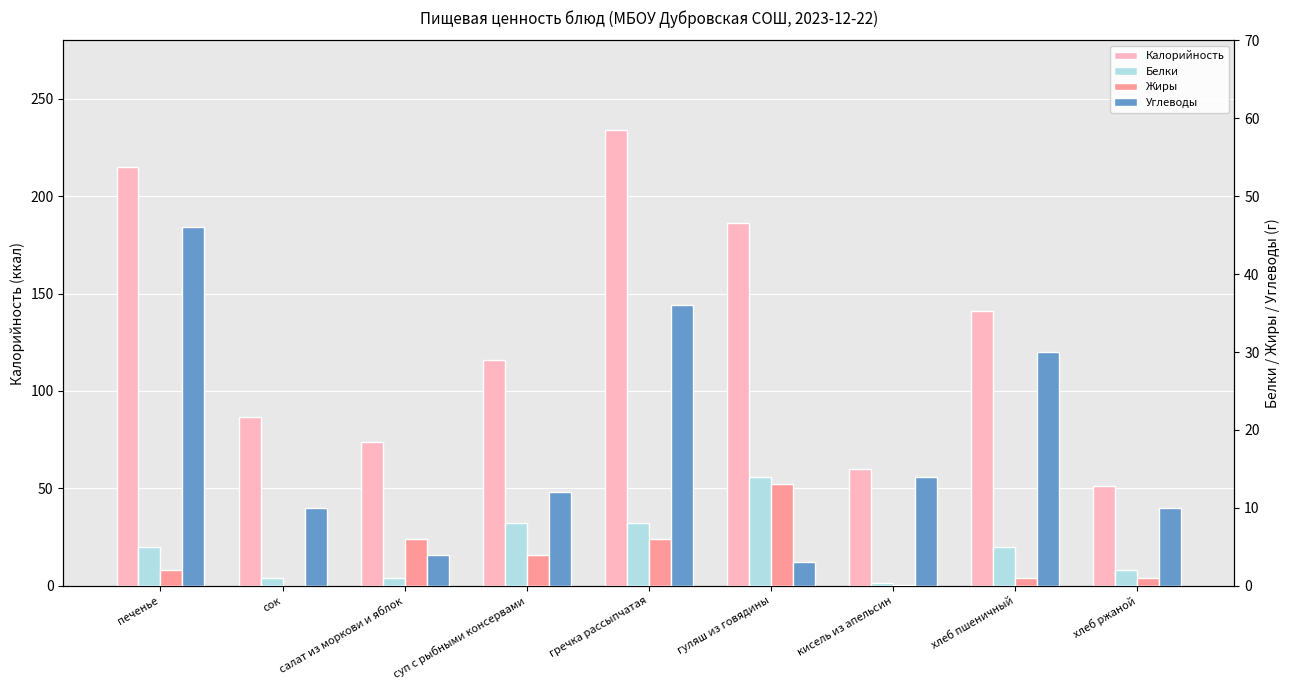

What is the difference between the maximum and minimum values in the Белки series?

13.6